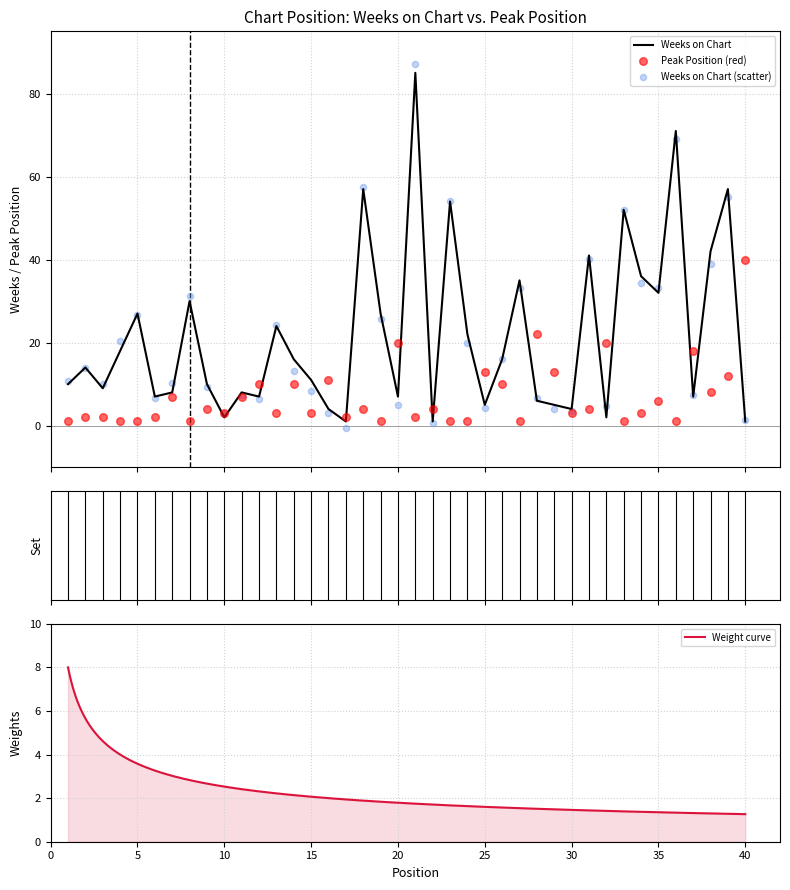

What is the total value across all series at 27?

36